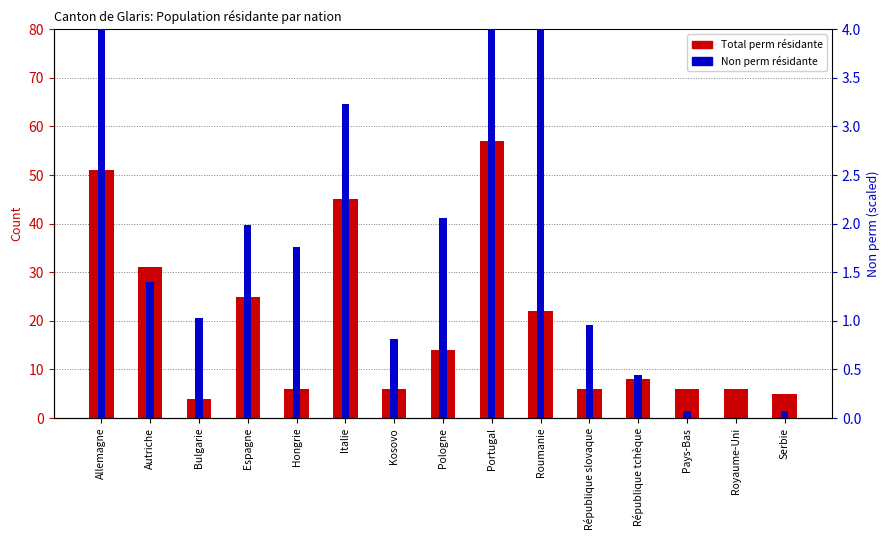

What is the difference between the highest and lowest values at Roumanie?

17.4